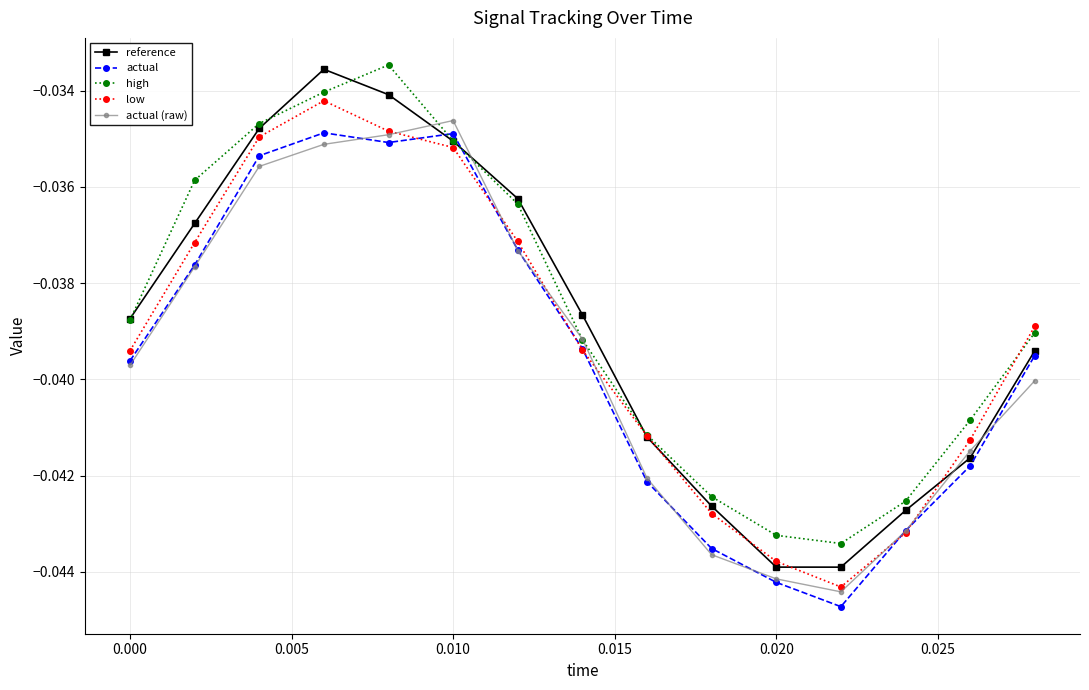

How many lines are shown in the chart?

5